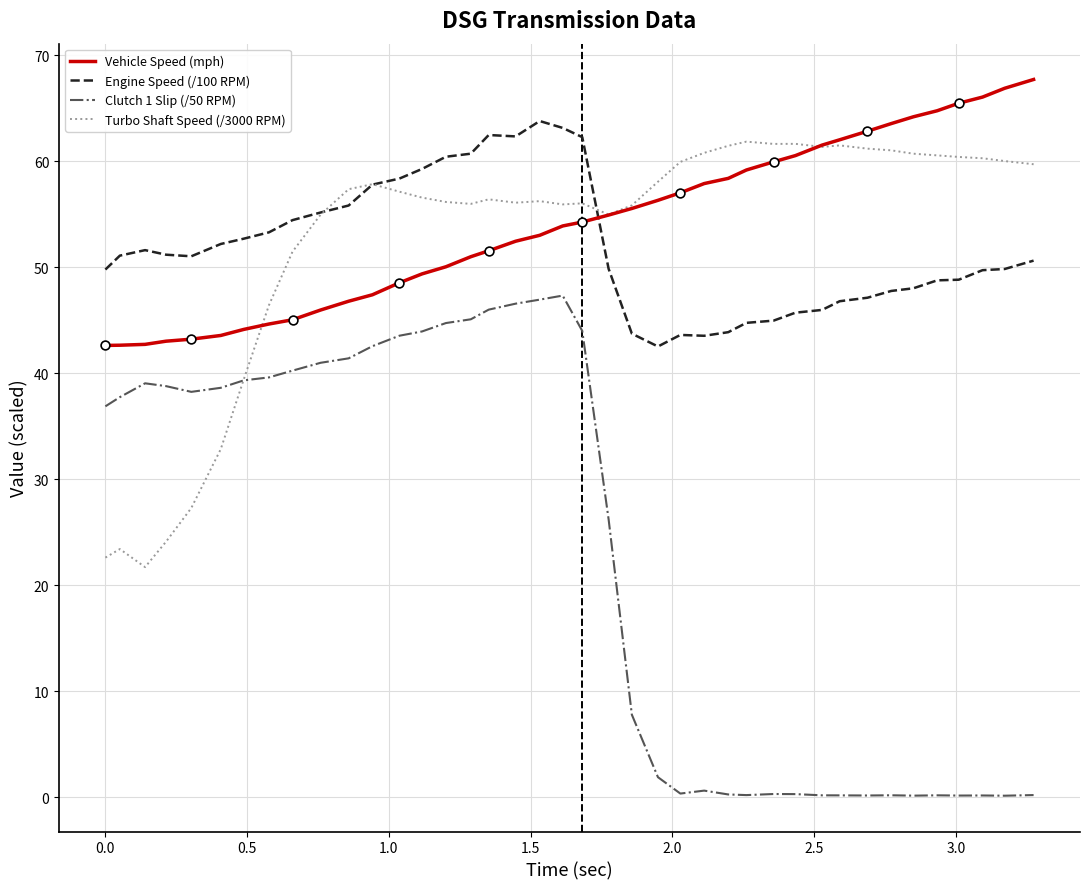

Which series has the widest spread of values?

Clutch 1 Slip (/50 RPM)